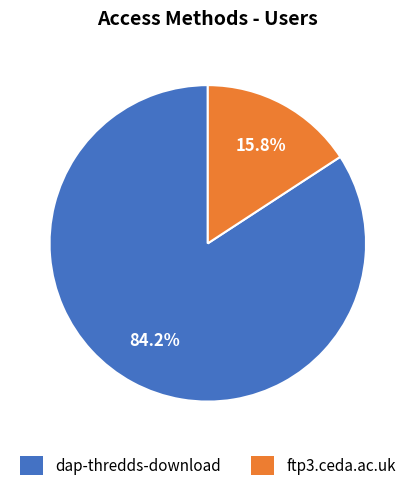

What percentage is the dap-thredds-download slice, to the nearest percent?

84%